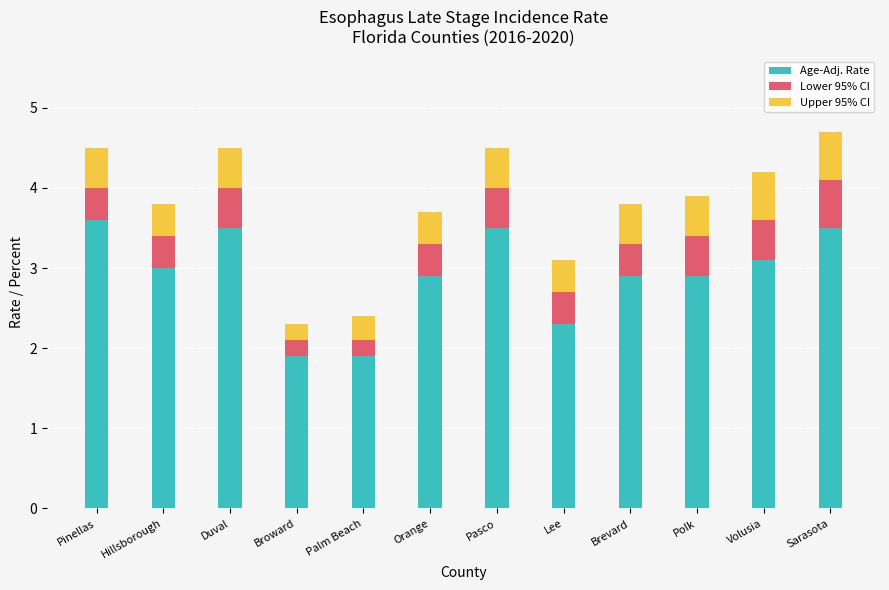

How many categories are shown in the chart?

12